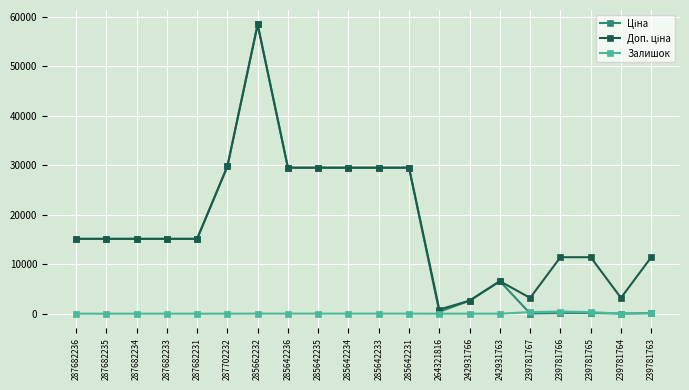

Where does the Залишок series first go above 10?

285662232